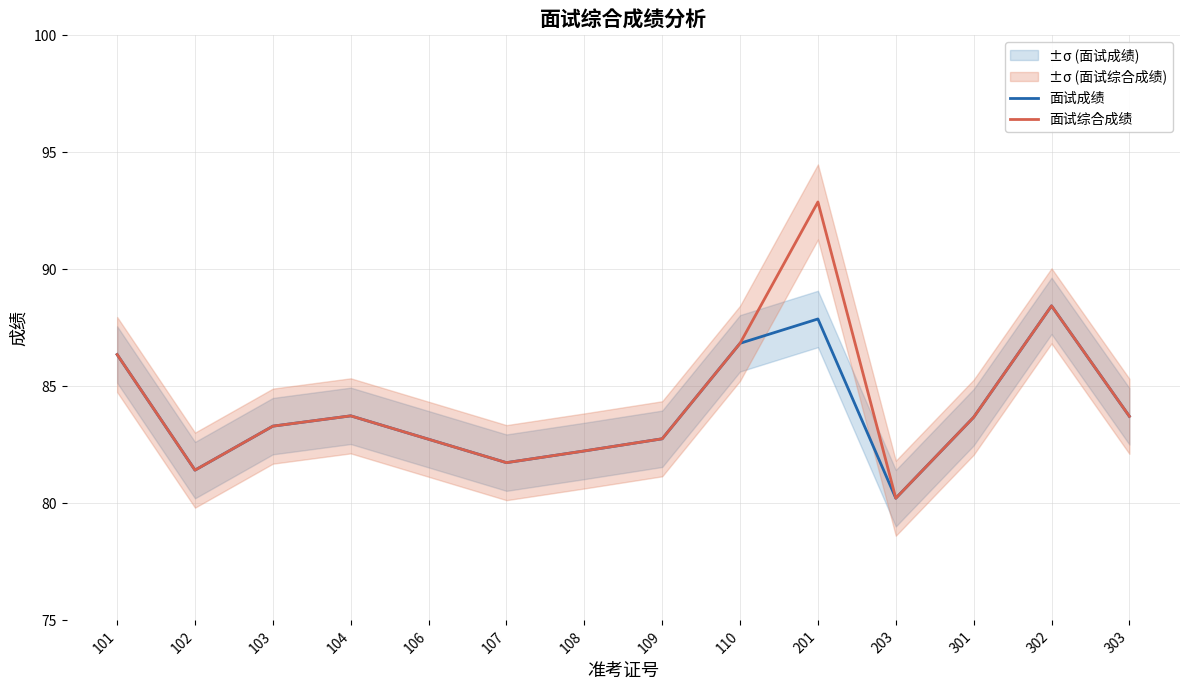

Does the chart have visible grid lines?

Yes